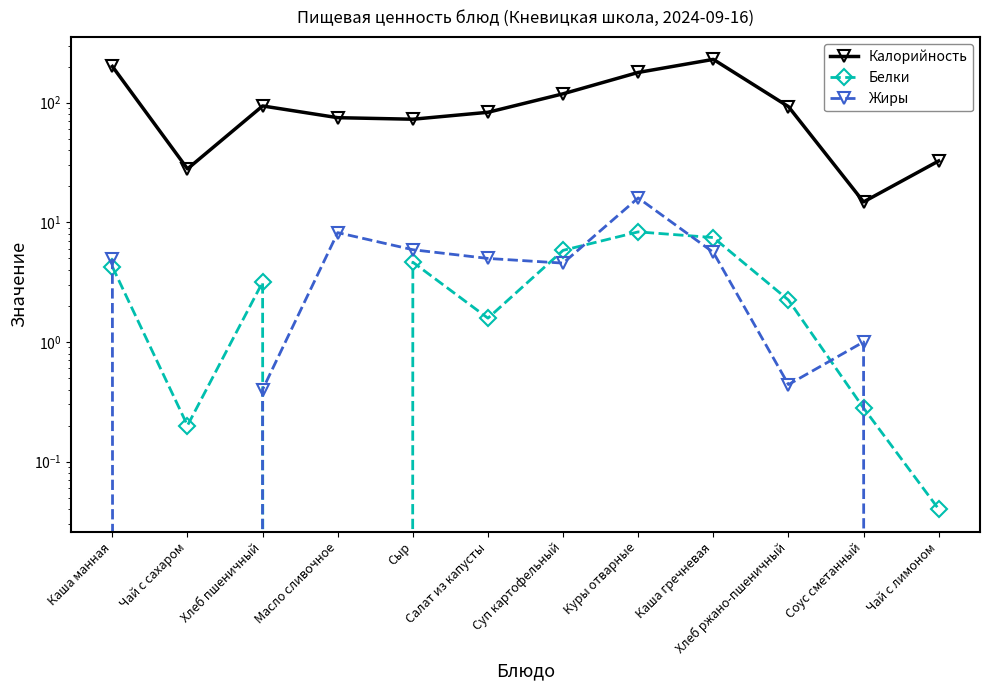

At how many categories does at least one series exceed 142?

3